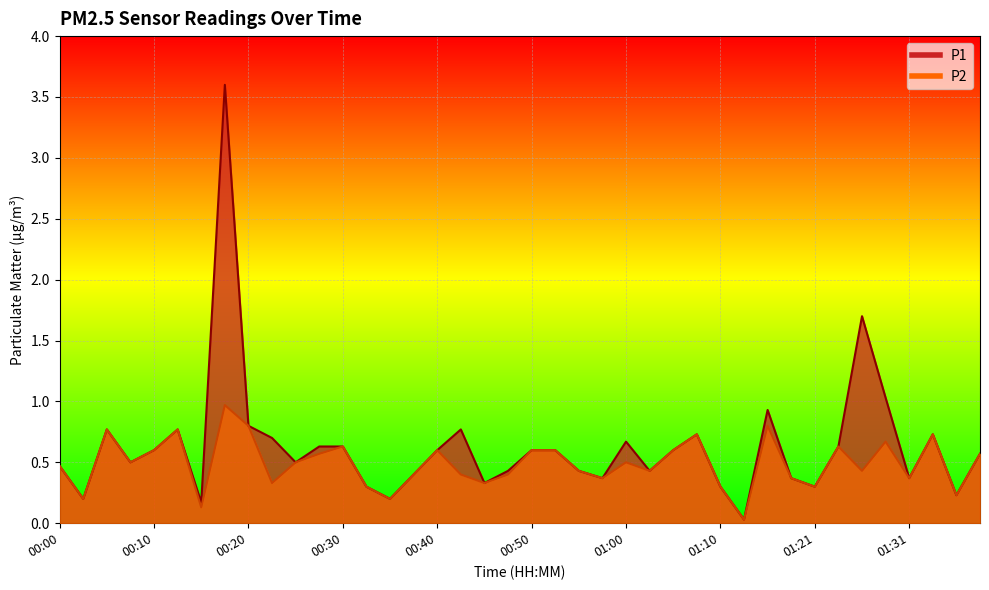

Reading right to left, extract all data points from this chart.

P1: 0.6	0.2	0.7	0.4	1.0	1.7	0.6	0.3	0.4	0.9	0.0	0.3	0.7	0.6	0.4	0.7	0.4	0.4	0.6	0.6	0.4	0.3	0.8	0.6	0.4	0.2	0.3	0.6	0.6	0.5	0.7	0.8	3.6	0.2	0.8	0.6	0.5	0.8	0.2	0.5
P2: 0.6	0.2	0.7	0.4	0.7	0.4	0.6	0.3	0.4	0.8	0.0	0.3	0.7	0.6	0.4	0.5	0.4	0.4	0.6	0.6	0.4	0.3	0.4	0.6	0.4	0.2	0.3	0.6	0.6	0.5	0.3	0.8	1.0	0.1	0.8	0.6	0.5	0.8	0.2	0.5